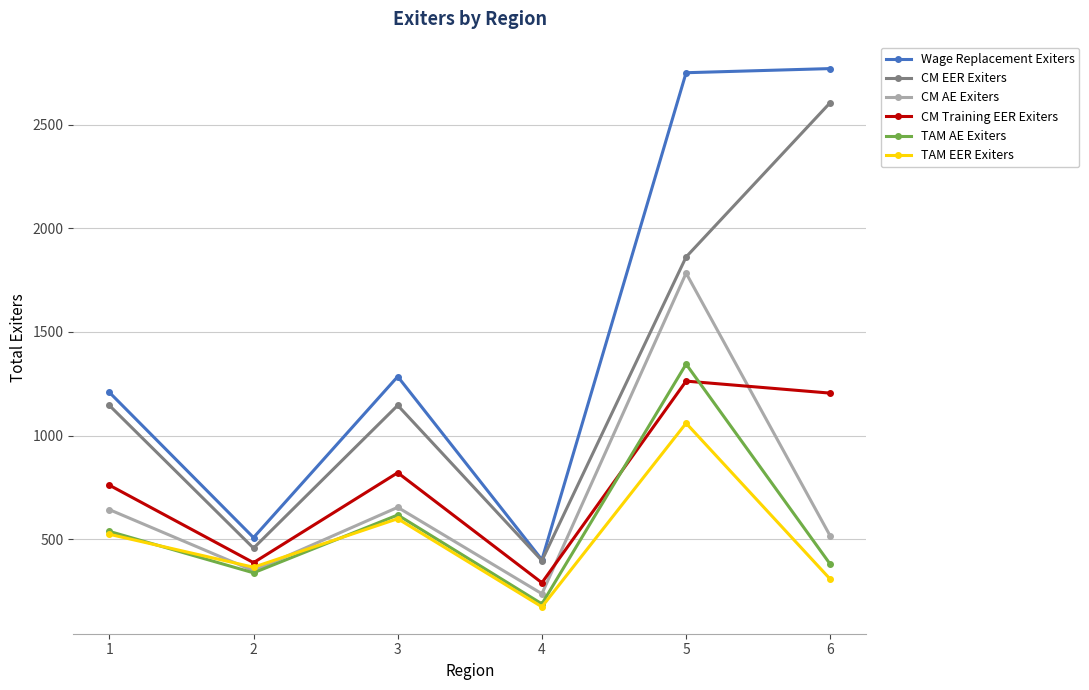

What is the difference between the second highest and minimum values in the CM Training EER Exiters series?

915